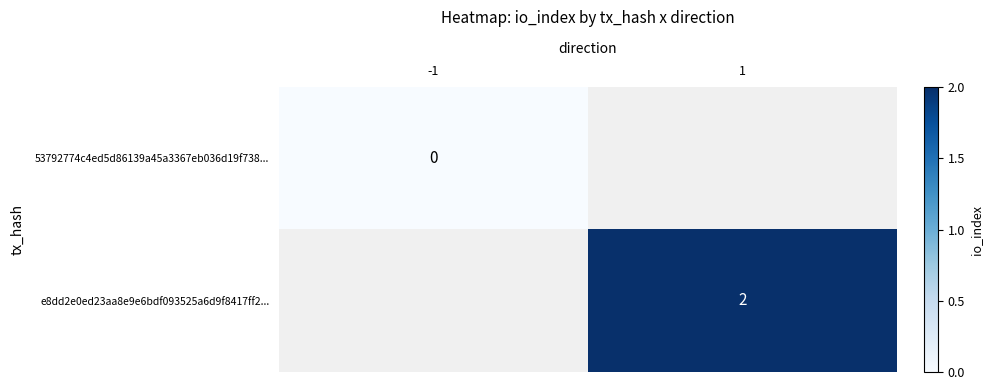

True or false: e8dd2e0ed23aa8e9e6bdf093525a6d9f8417ff2... has a value of 3 at 1.

False